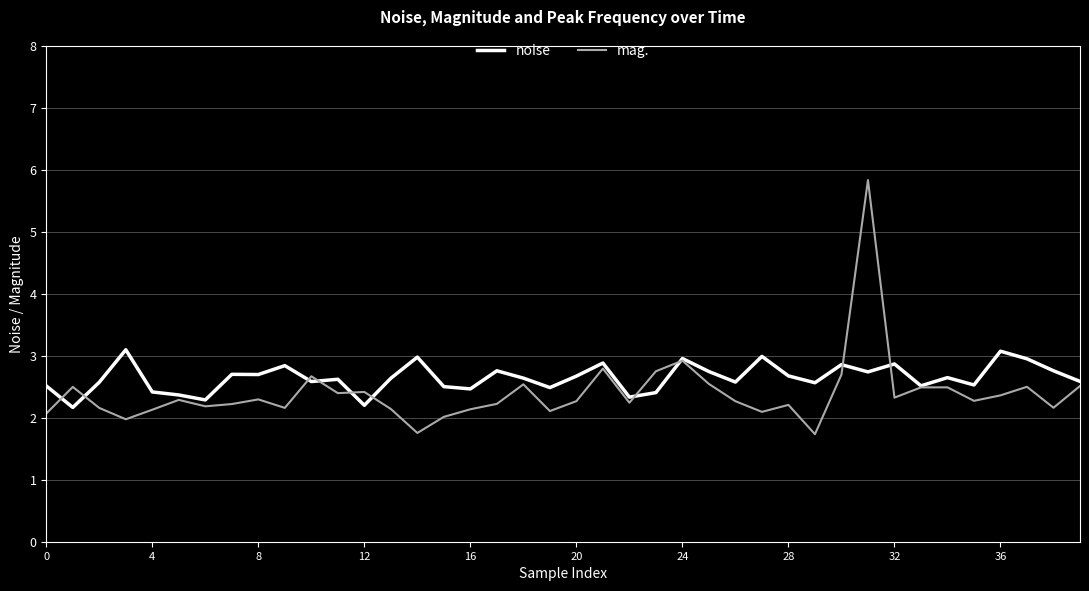

What is the greatest value displayed?

5.8